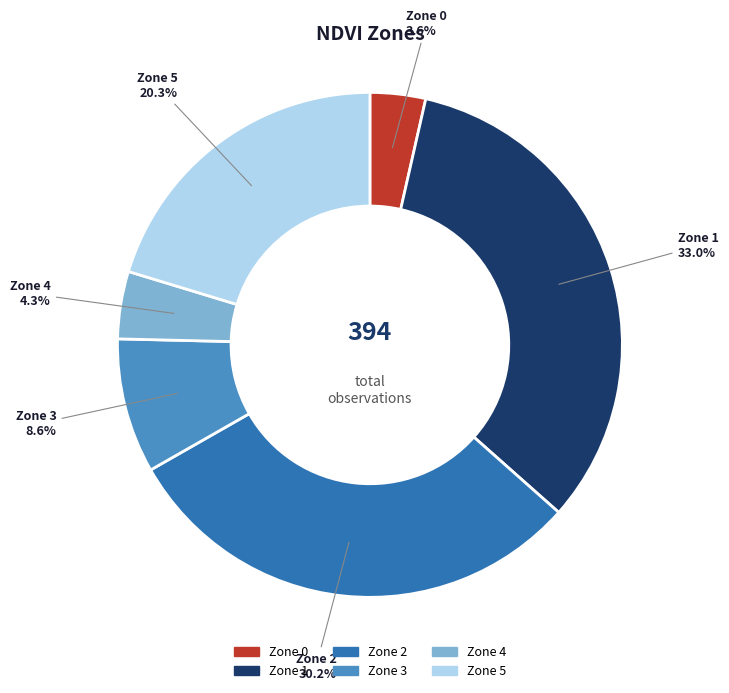

Does Zone 0 represent more than half of the total?

No